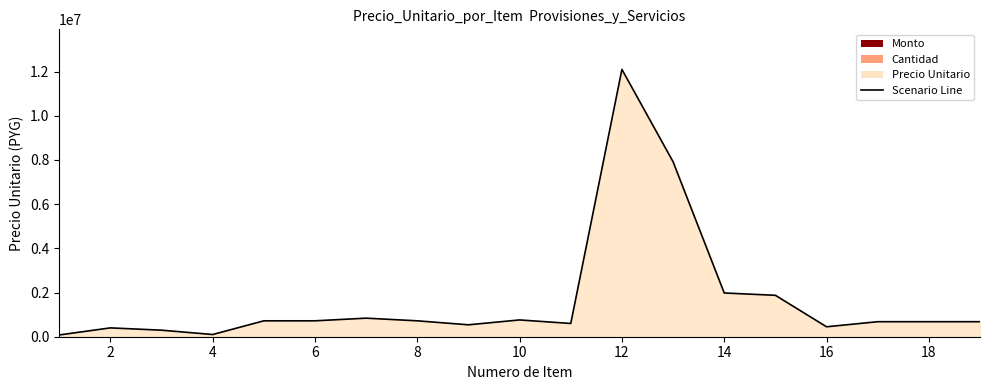

What is the difference between the maximum and minimum values?

12020000